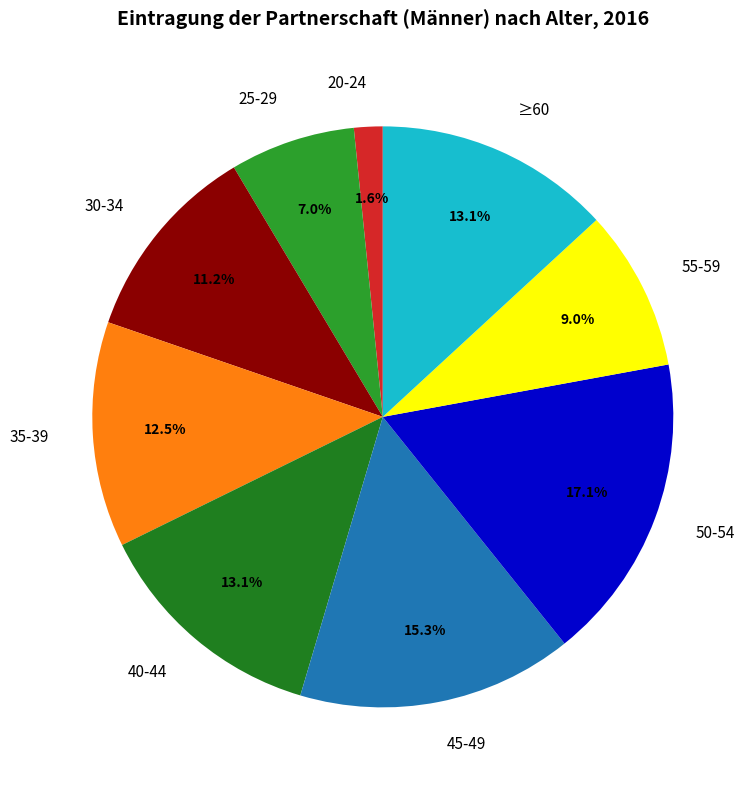

Is it true that 50-54 is 27% of the pie?

False